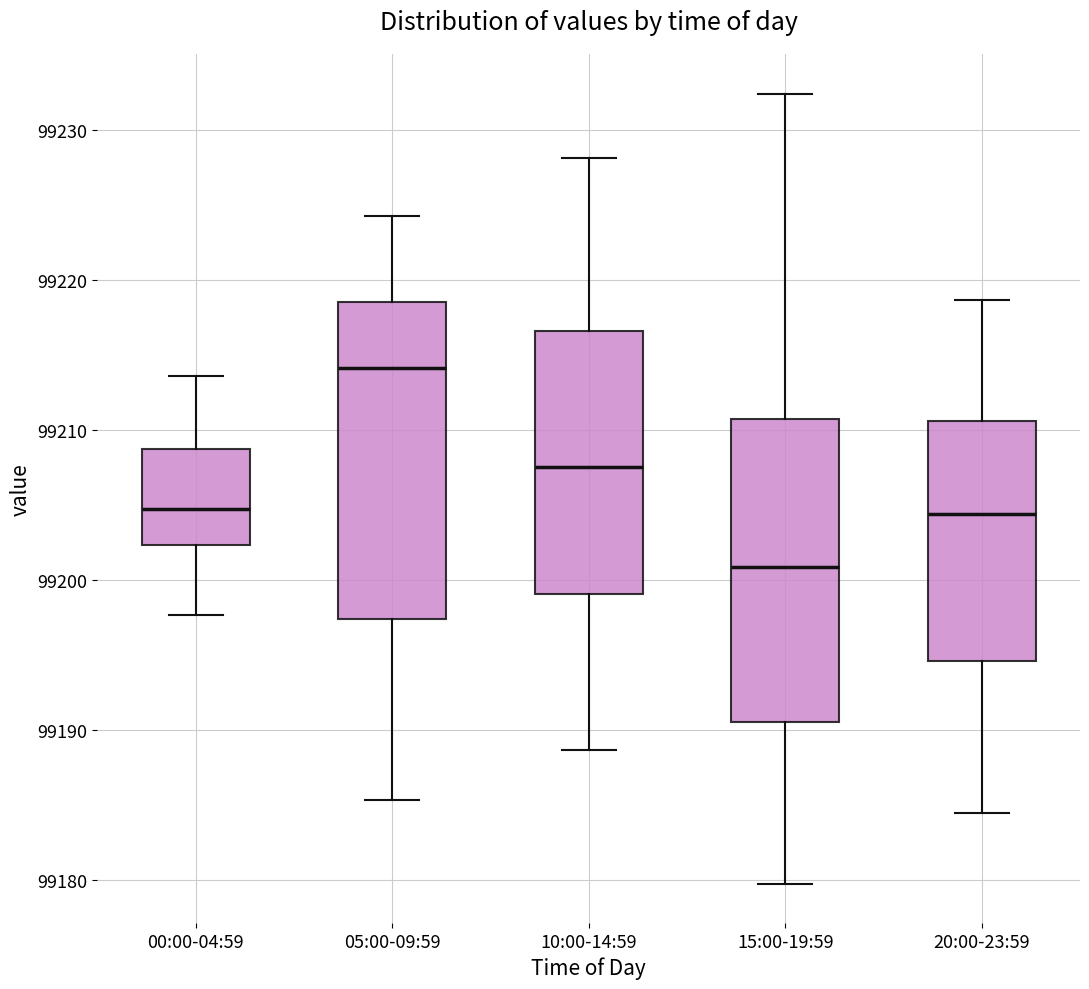

Where does the median line of the box for 00:00-04:59 sit on the y-axis? The values are not printed on the chart, so give them approximately, as read against the axis.

99205